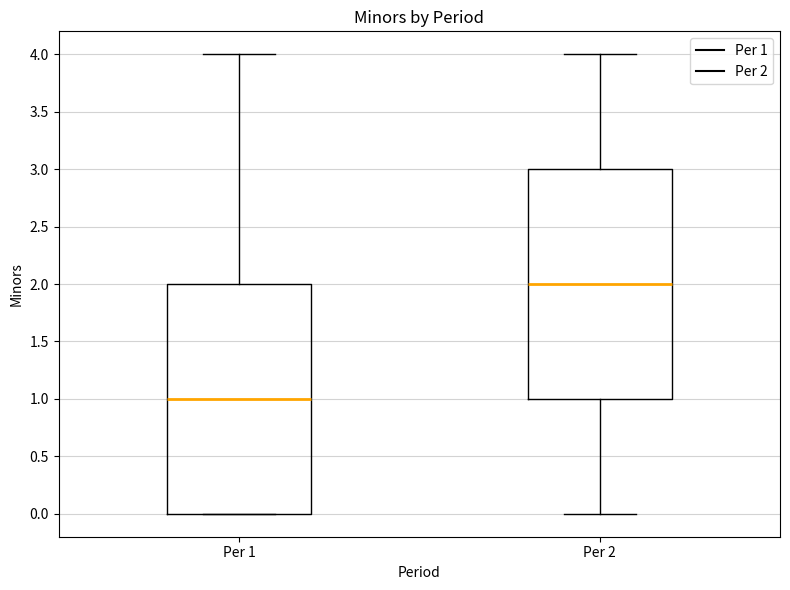

Reading left to right, read every box against the y-axis: the position of its median line, the range the box covers, and the ends of its whiskers. The values are not printed on the chart, so give them approximately, as read against the axis.

Per 1: median 1, box 0 to 2, whiskers 0 to 4
Per 2: median 2, box 1 to 3, whiskers 0 to 4